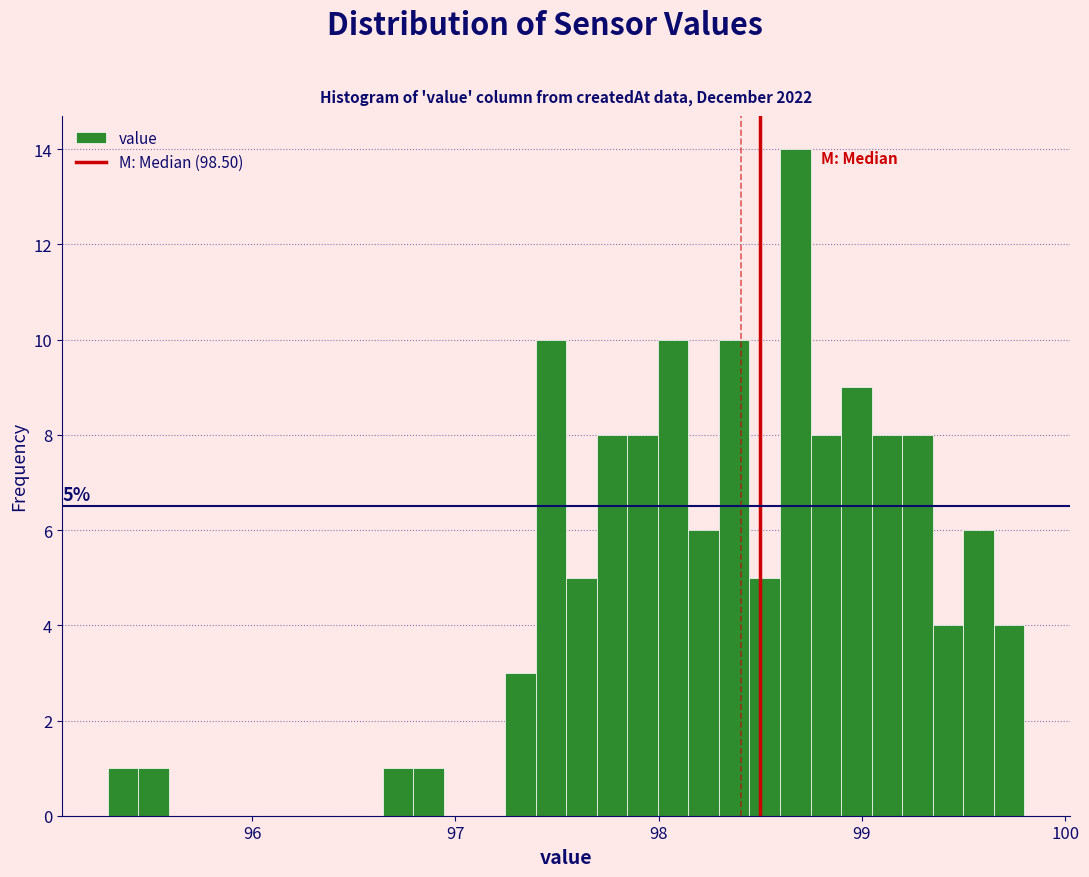

Read against the x-axis, roughly where is the centre of the tallest bar?

98.7